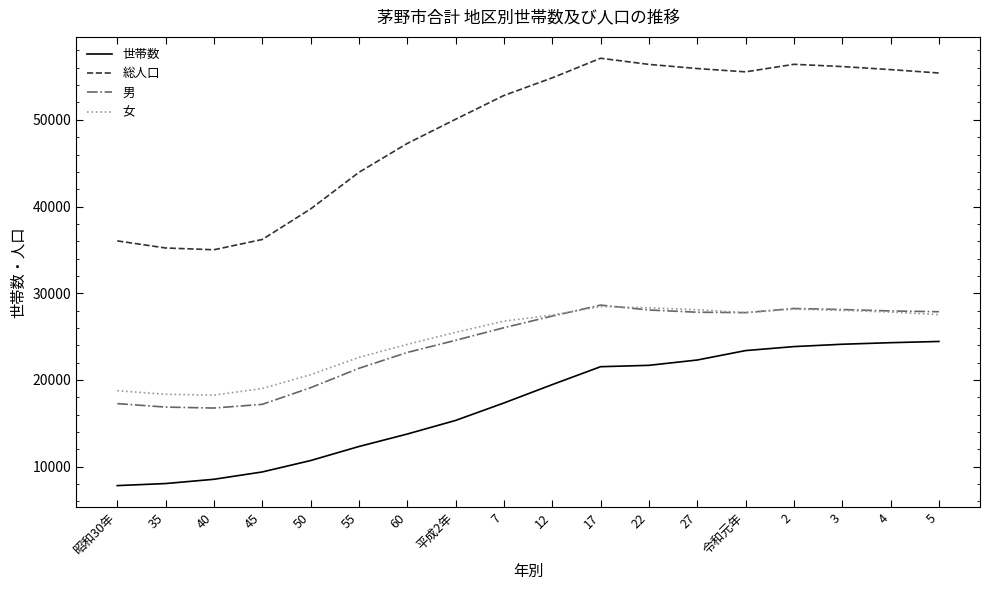

True or false: 世帯数 and 総人口 intersect in this chart.

False